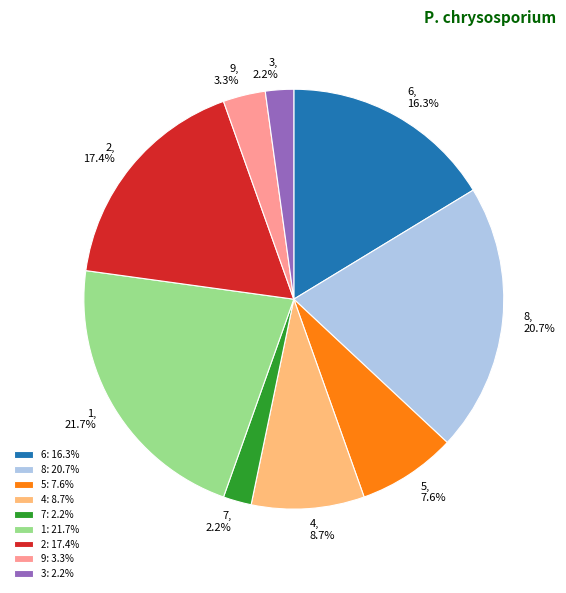

True or false: 9 accounts for 16% of the total.

False